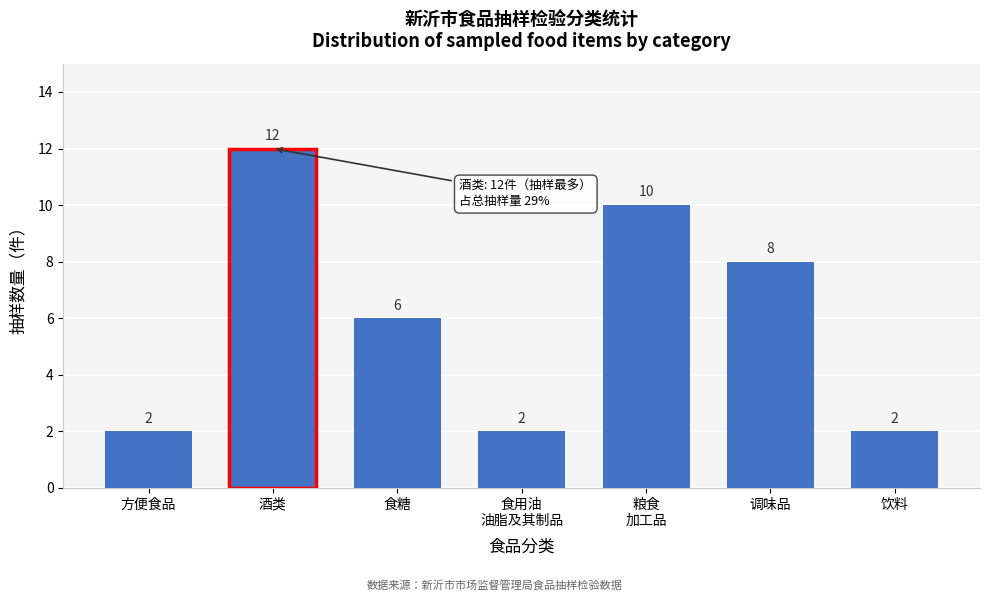

Reading left to right, extract all data points from this chart.

2	12	6	2	10	8	2